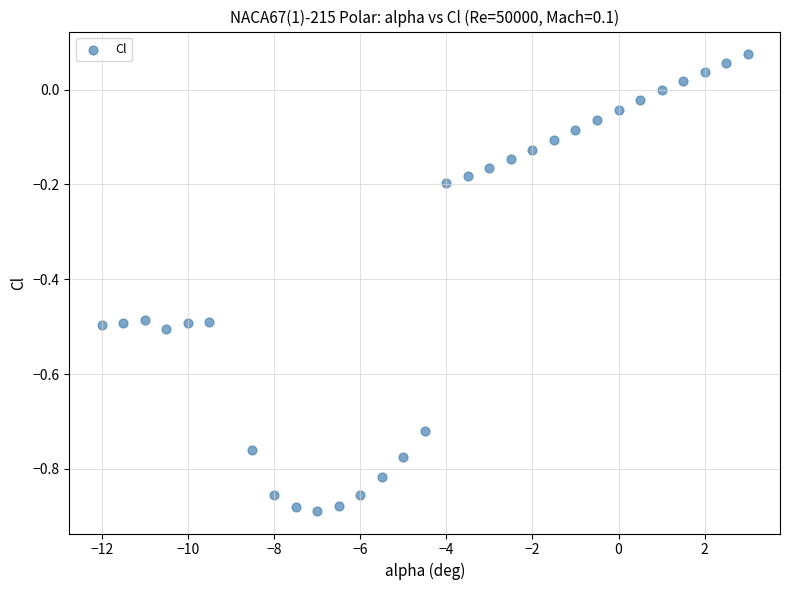

What is the range of Y values (max minus min)?

1.0